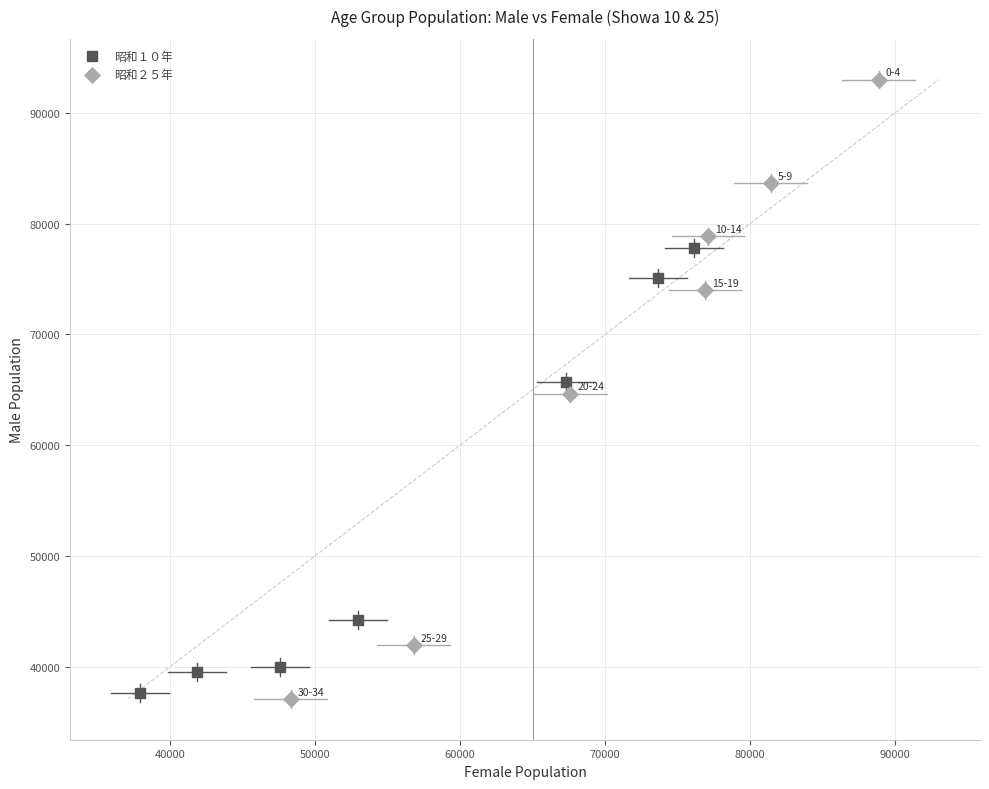

What are all the series names shown in the legend?

昭和１０年, 昭和２５年